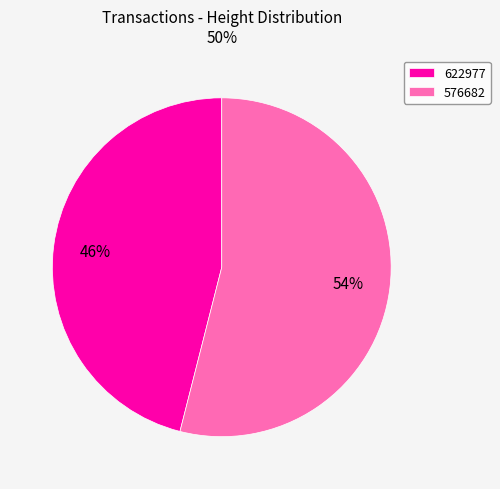

To the nearest percent, what is the difference between the 576682 and 622977 slice percentages?

8%